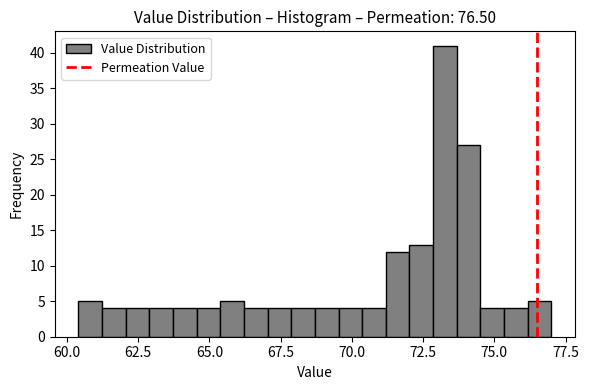

Around what value on the x-axis is the tallest bar? Give the approximate position of its centre, as read against the axis.

73.5